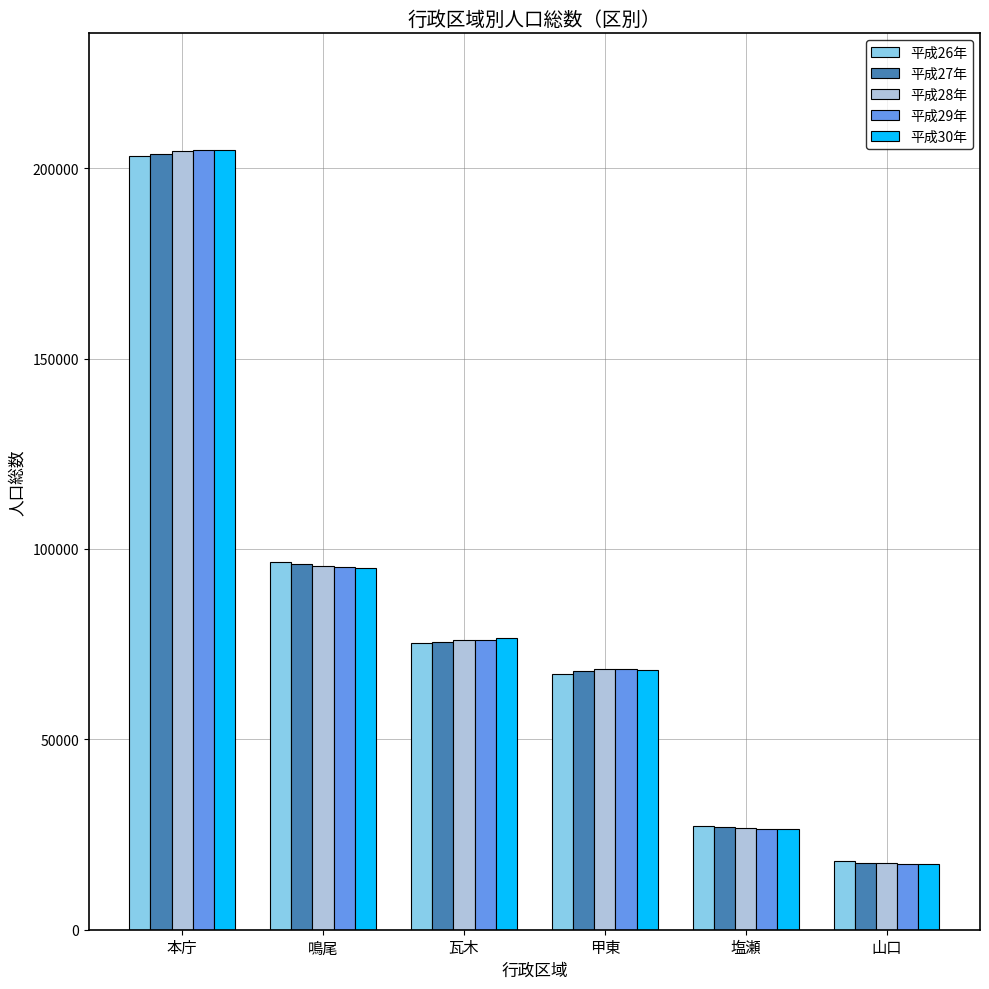

At which label does 平成28年 reach its minimum?

山口